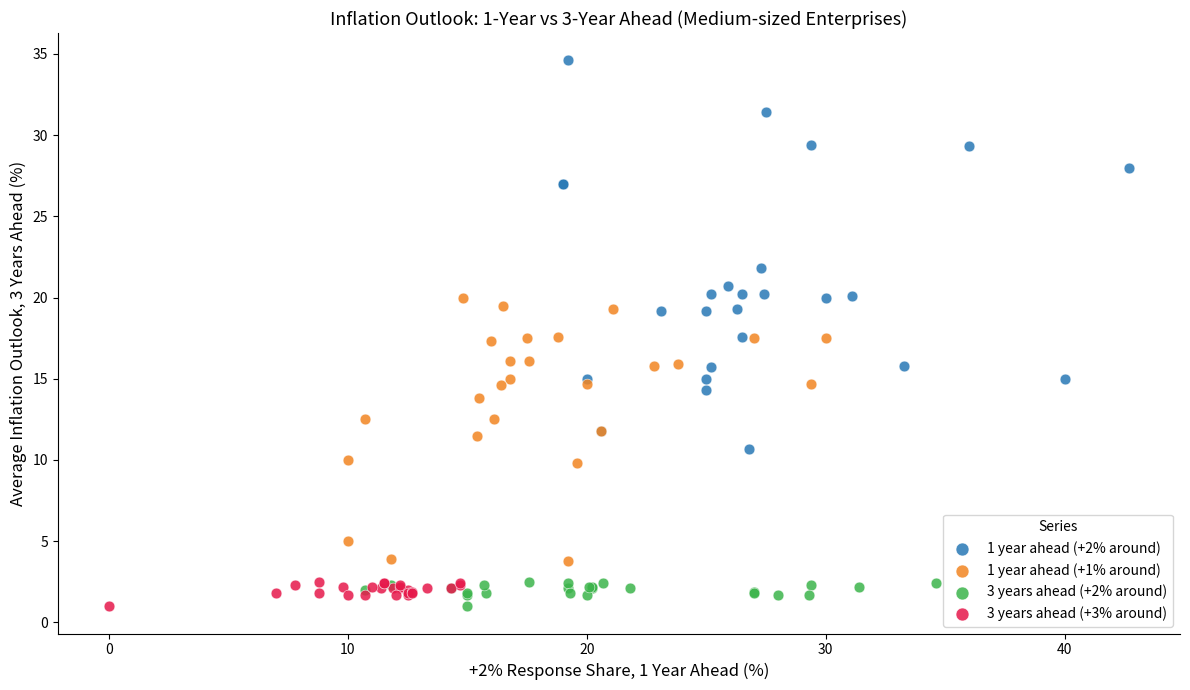

Which series has the widest spread of Y values?

1 year ahead (+2% around)